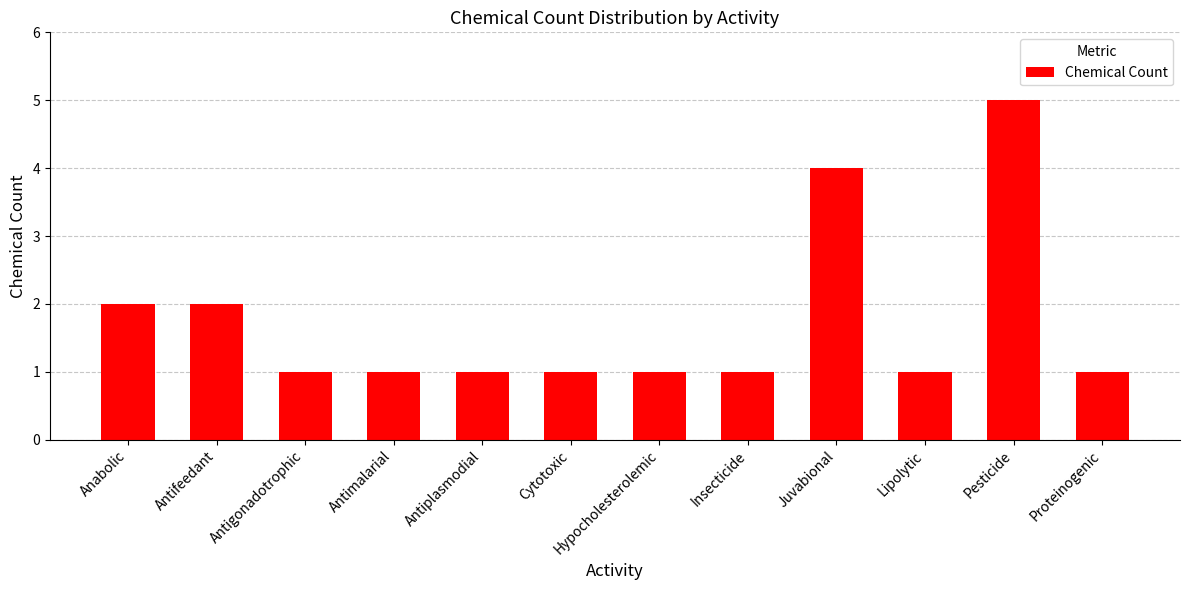

What is the label of the 6th bar from the right?

Hypocholesterolemic